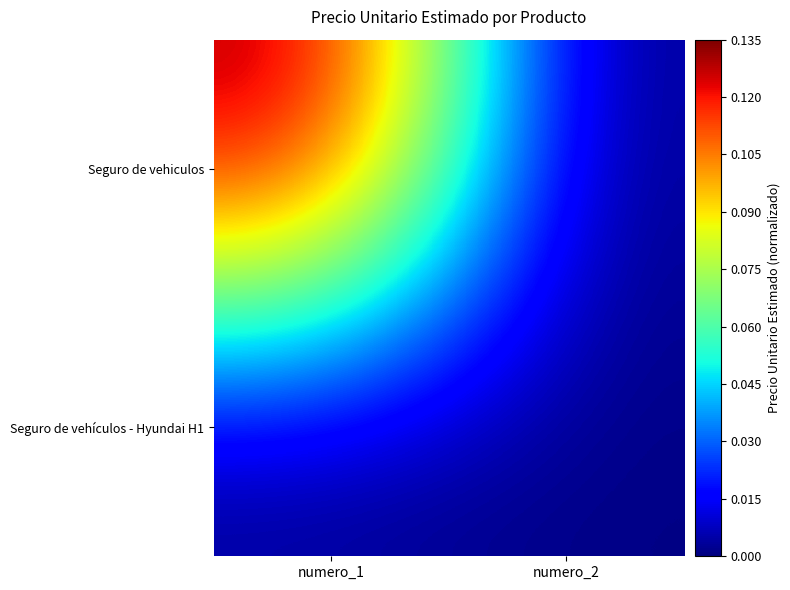

Reading left to right, list all the values displayed in this chart.

Seguro de vehiculos: numero_1=0.1	numero_2=0.0
Seguro de vehículos - Hyundai H1: numero_1=0.0	numero_2=0.0